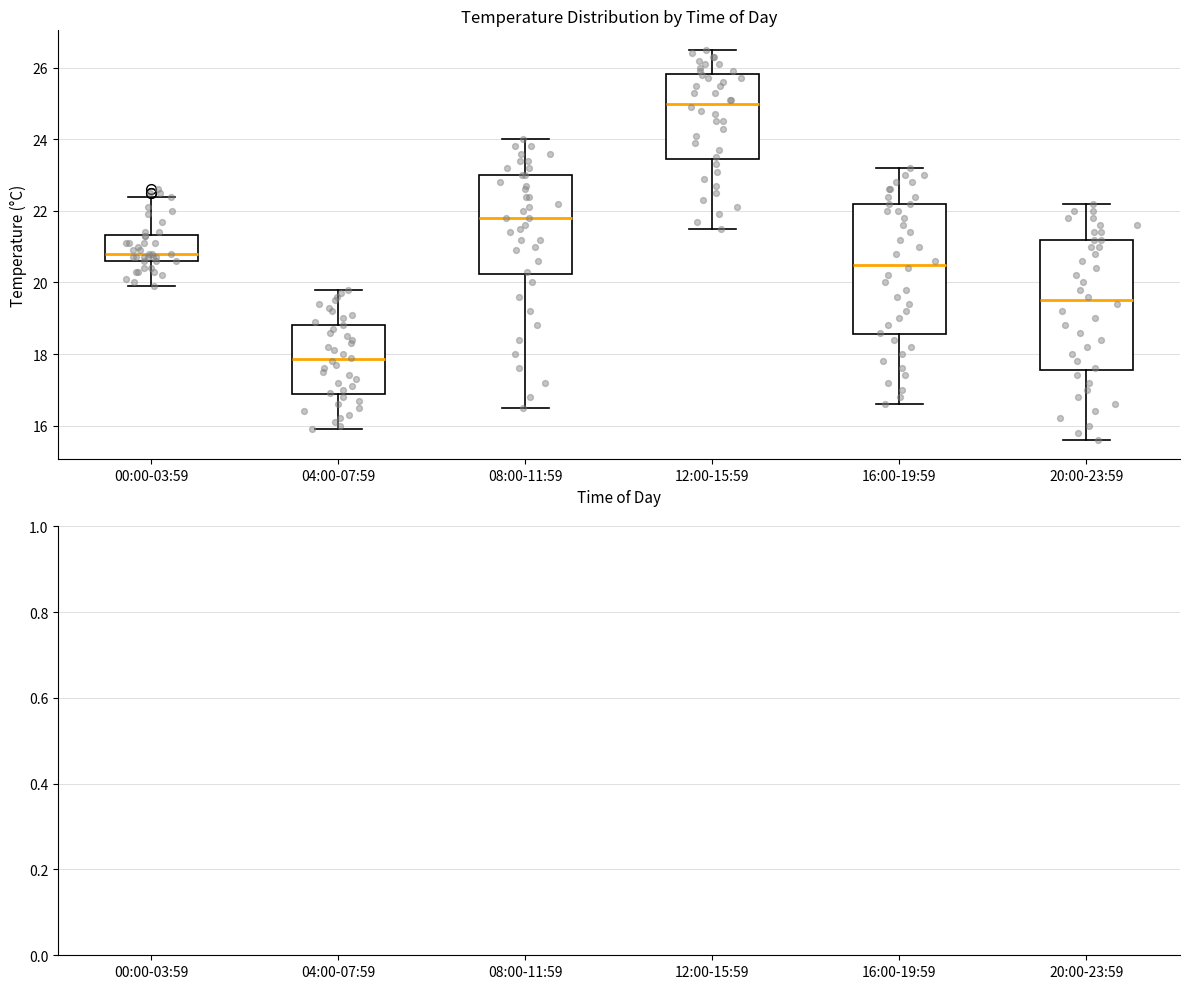

Reading left to right, read every box against the y-axis: the position of its median line, the range the box covers, and the ends of its whiskers. The values are not printed on the chart, so give them approximately, as read against the axis.

00:00-03:59: median 20.8, box 20.6 to 21.4, whiskers 20.0 to 22.4
04:00-07:59: median 17.8, box 16.8 to 18.8, whiskers 16.0 to 19.8
08:00-11:59: median 21.8, box 20.2 to 23.0, whiskers 16.6 to 24.0
12:00-15:59: median 25.0, box 23.4 to 25.8, whiskers 21.6 to 26.6
16:00-19:59: median 20.6, box 18.6 to 22.2, whiskers 16.6 to 23.2
20:00-23:59: median 19.6, box 17.6 to 21.2, whiskers 15.6 to 22.2